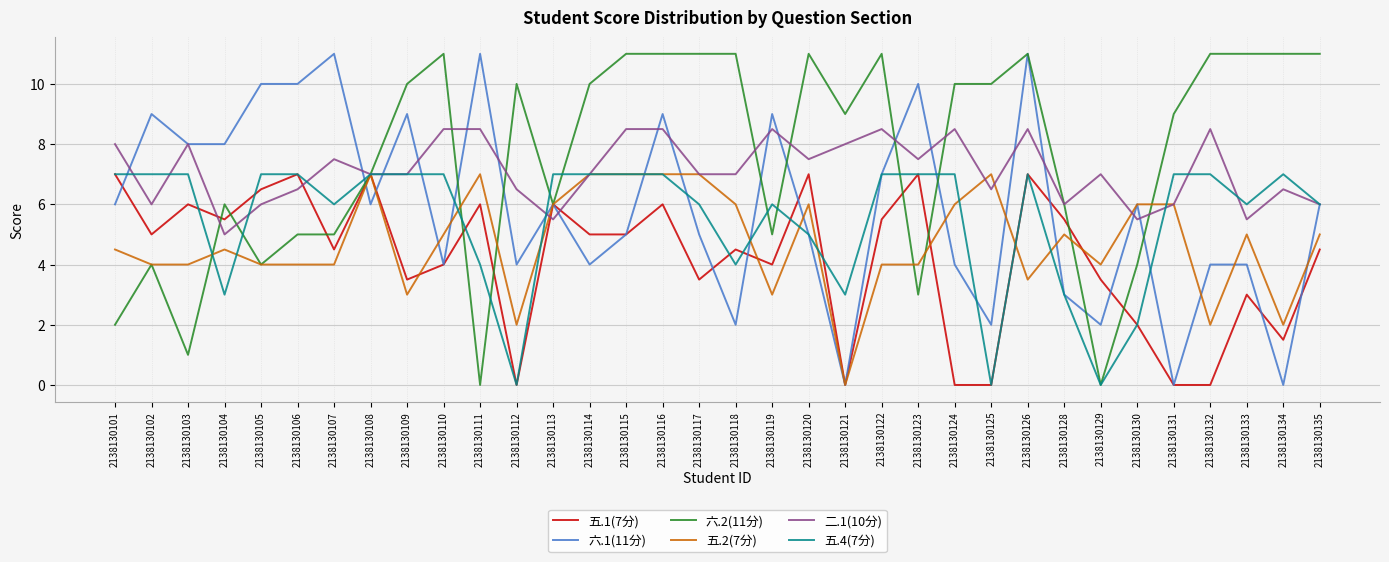

What is the difference between the highest and lowest values at 2138130111?

11.0